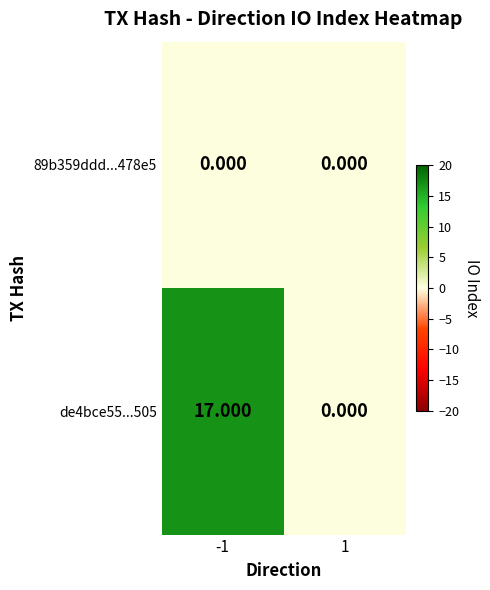

Reading right to left, extract all data points from this chart.

89b359ddd...478e5: 1=0	-1=0
de4bce55...505: 1=0	-1=17